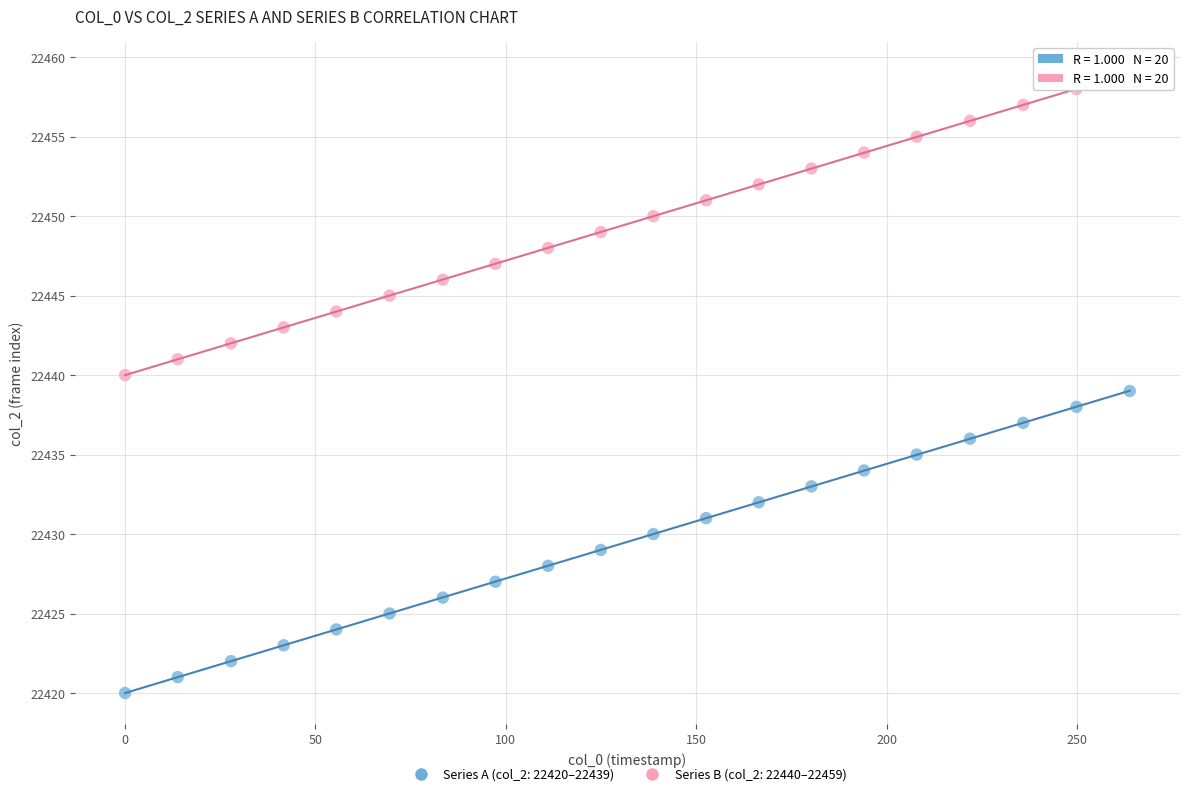

Which series contains the highest Y value?

Series B (col_2: 22440–22459)